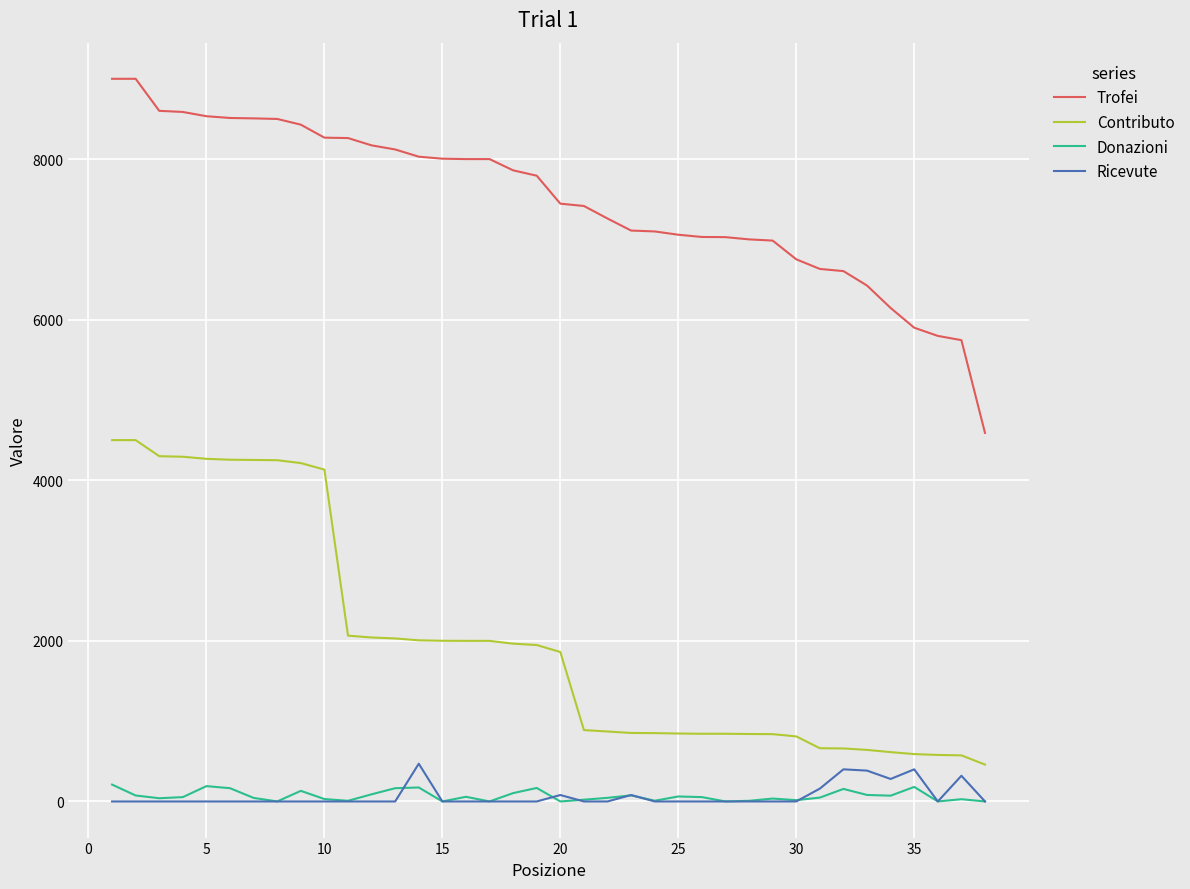

What is the maximum value for Contributo?

4500